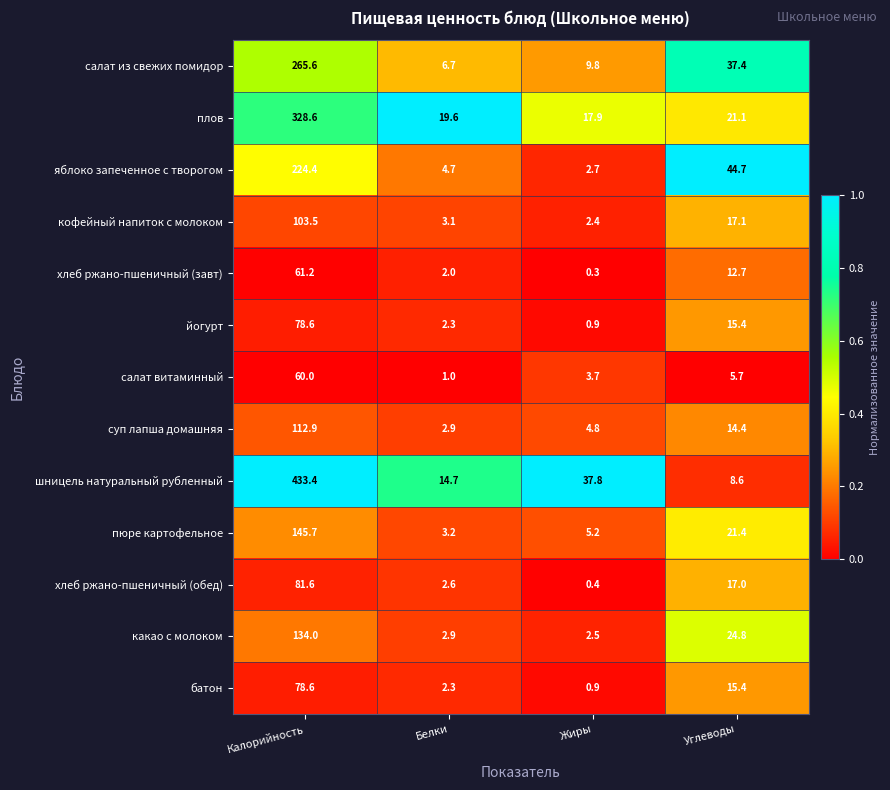

The value of йогурт at Углеводы is 15.4. True or false?

True